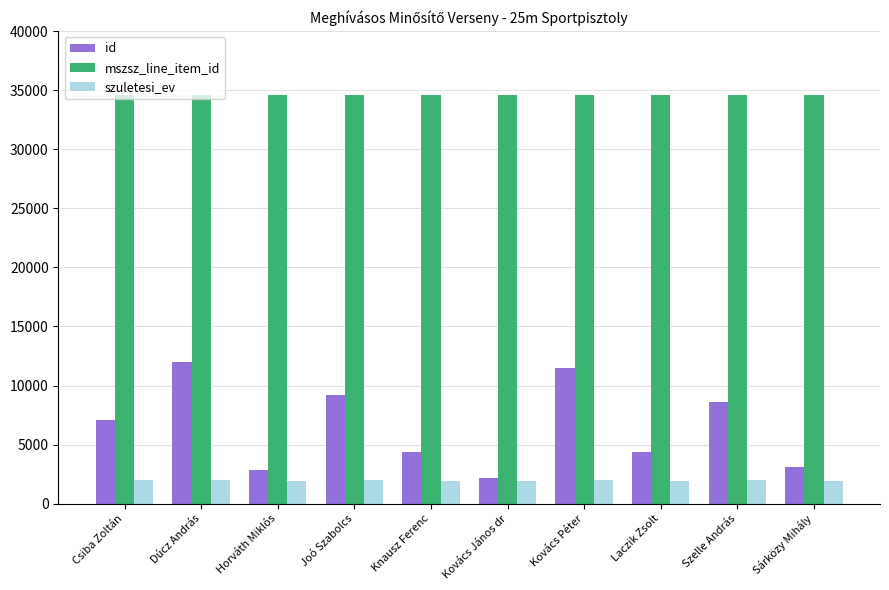

Is the value of id at Szelle András greater than the value of szuletesi_ev at Csiba Zoltán?

Yes